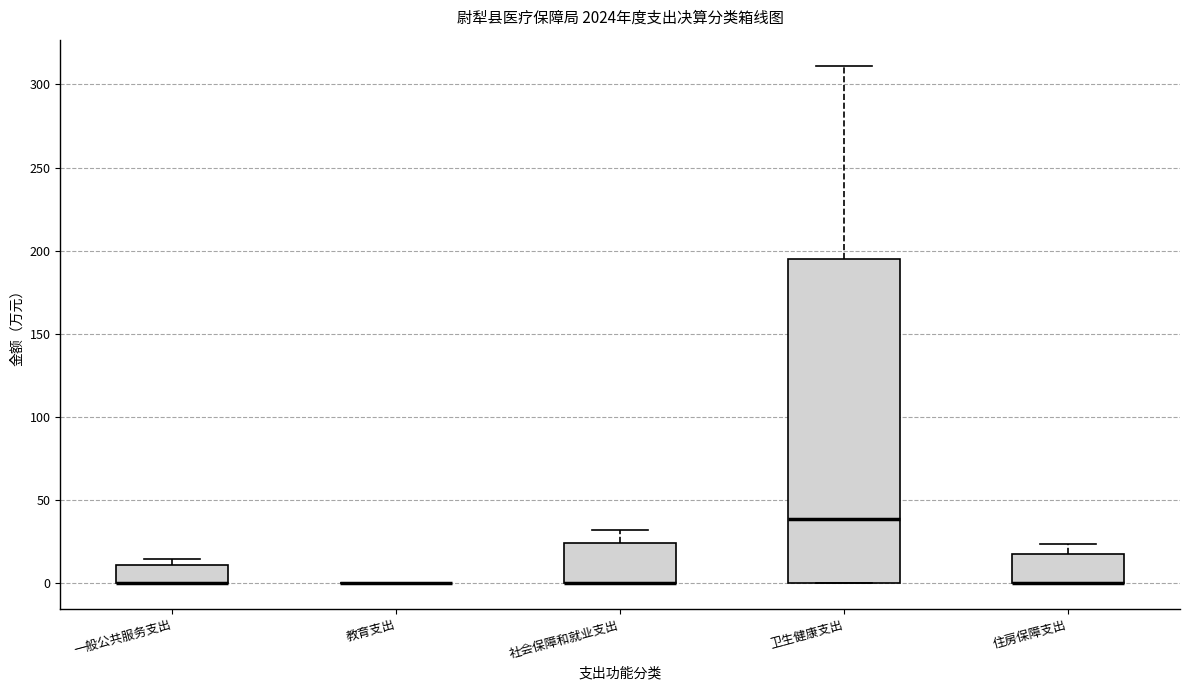

Reading left to right, transcribe this box plot: for each box, give where its median line is, the range the box spans, and where its two whiskers end, as read against the y-axis. The values are not printed on the chart, so give them approximately, as read against the axis.

一般公共服务支出: median 0 (drawn on the box's lower edge), box 0 to 10, whiskers 0 to 15
教育支出: box collapsed to a line at 0, whiskers 0 to 0
社会保障和就业支出: median 0 (drawn on the box's lower edge), box 0 to 25, whiskers 0 to 30
卫生健康支出: median 40, box 0 to 195, whiskers 0 to 310
住房保障支出: median 0 (drawn on the box's lower edge), box 0 to 20, whiskers 0 to 25